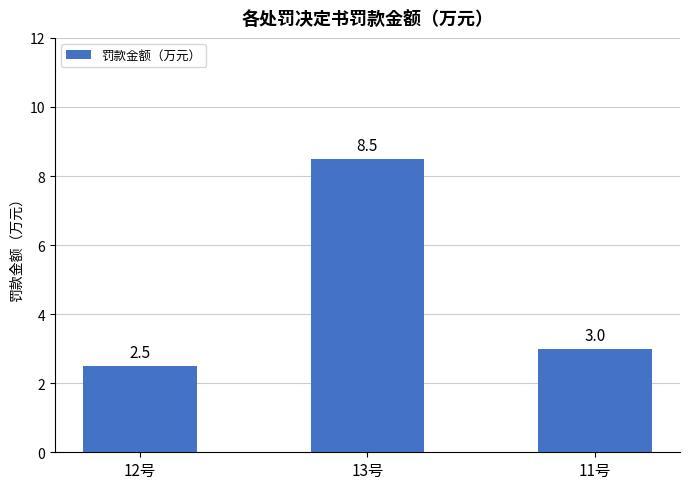

What is the value of the 1st bar from the left?

2.5